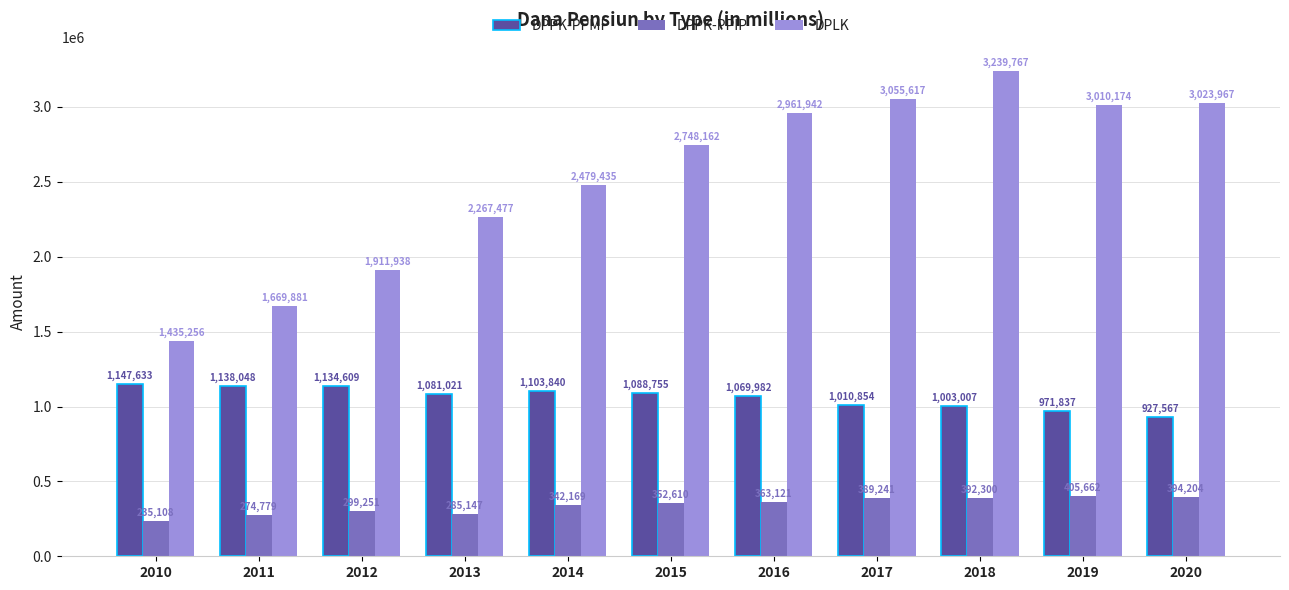

Does the chart contain stacked bars?

No